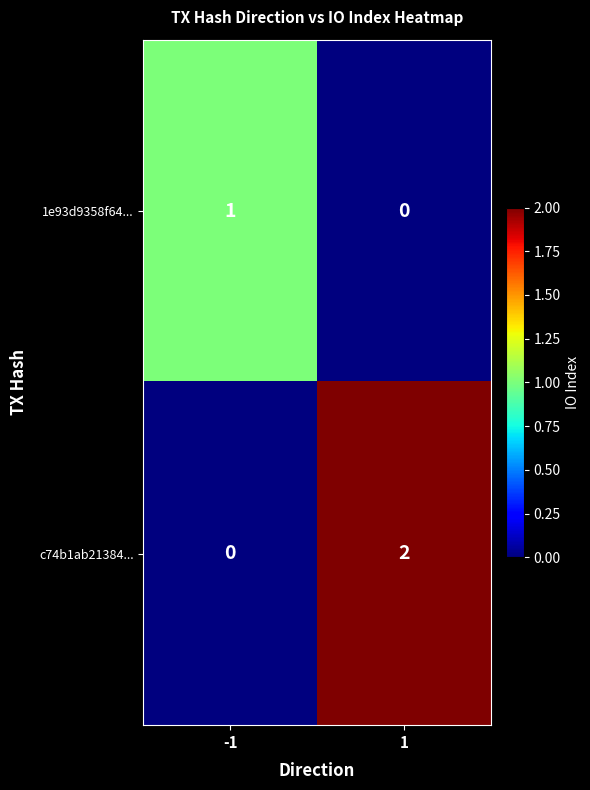

At which category is the sum across all series the highest?

1